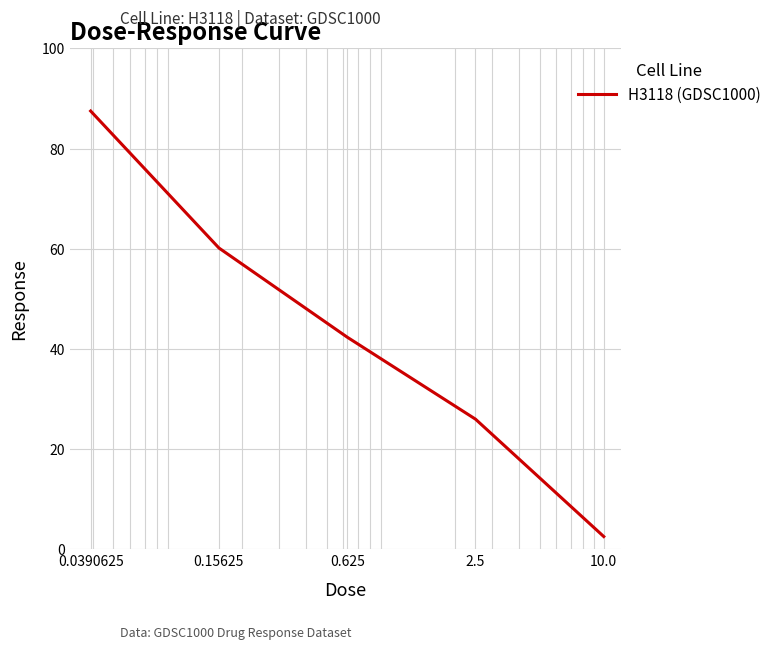

True or false: the data has more than 1 interior local peaks.

False